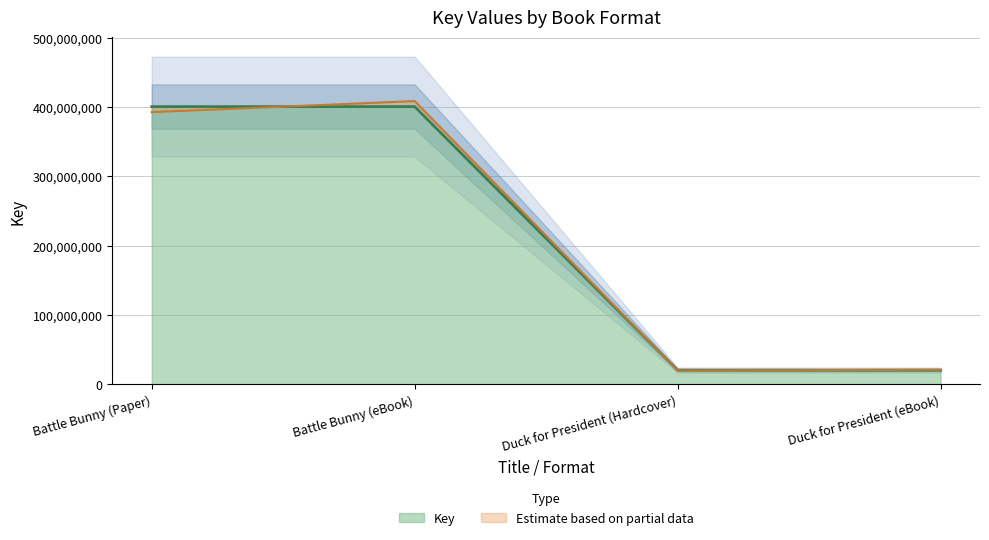

What is the ratio of the value at Duck for President (Hardcover) to the value at Battle Bunny (eBook)?

0.1